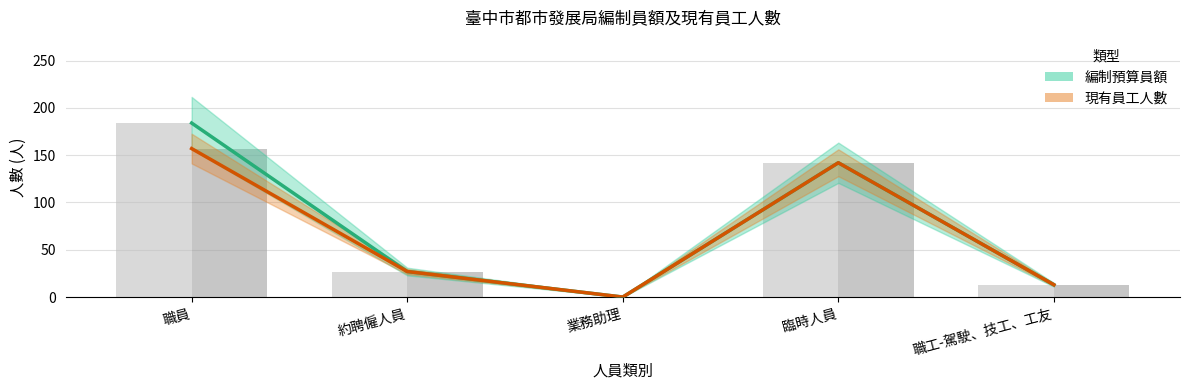

What is the value of the 編制預算員額 bar at the 5th from the left?

13